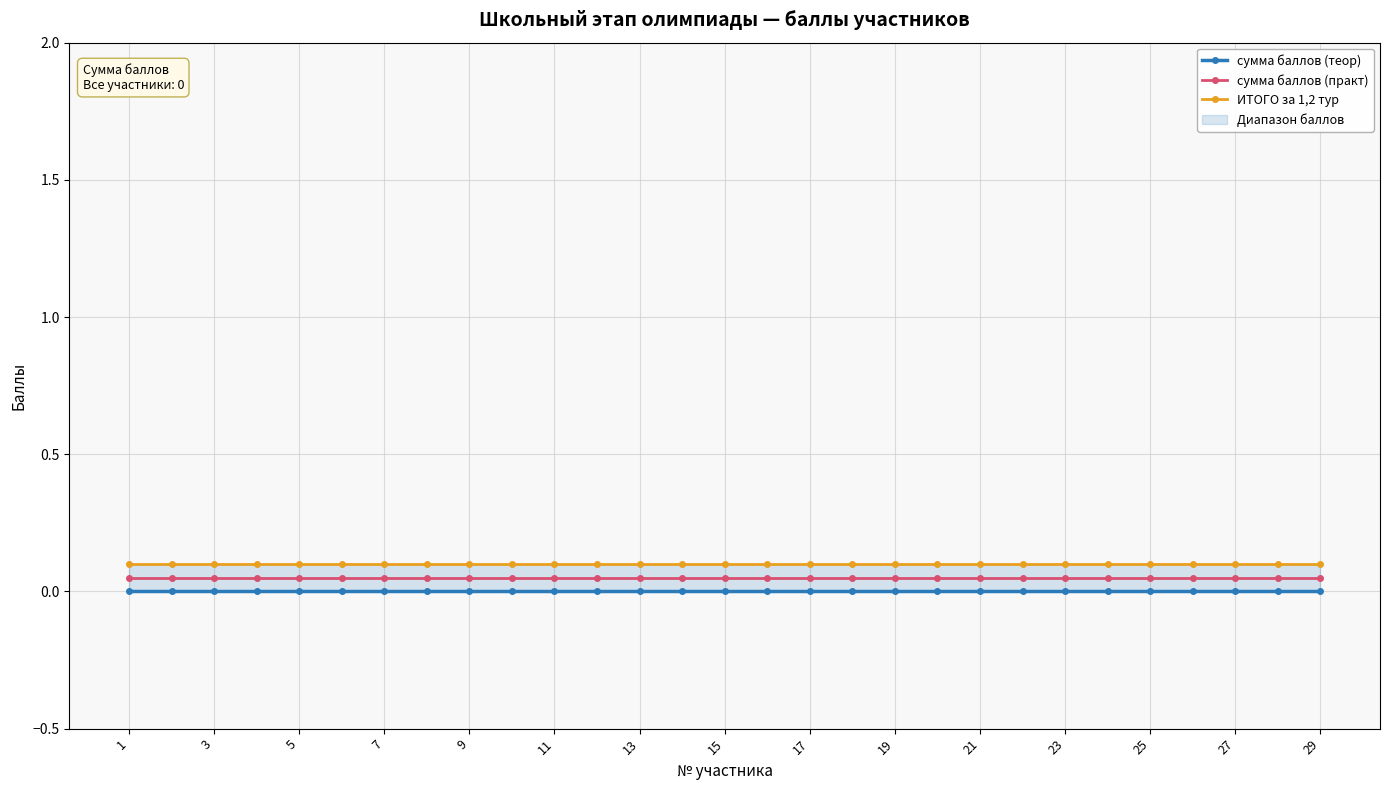

At which category does the chart reach its minimum across all series?

1